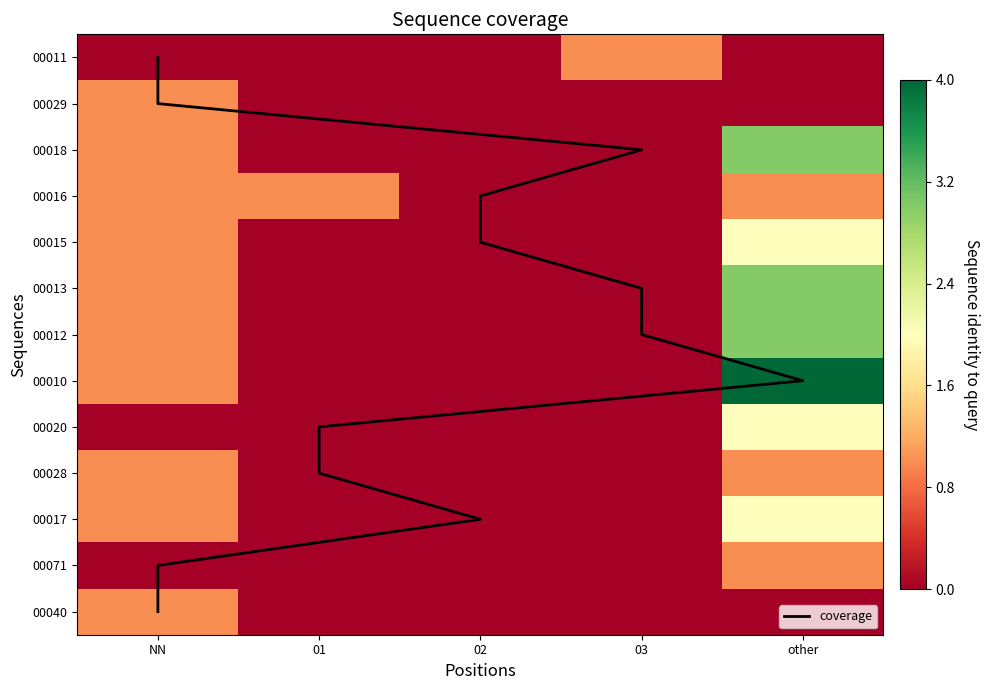

At which category does the chart reach its minimum across all series?

NN